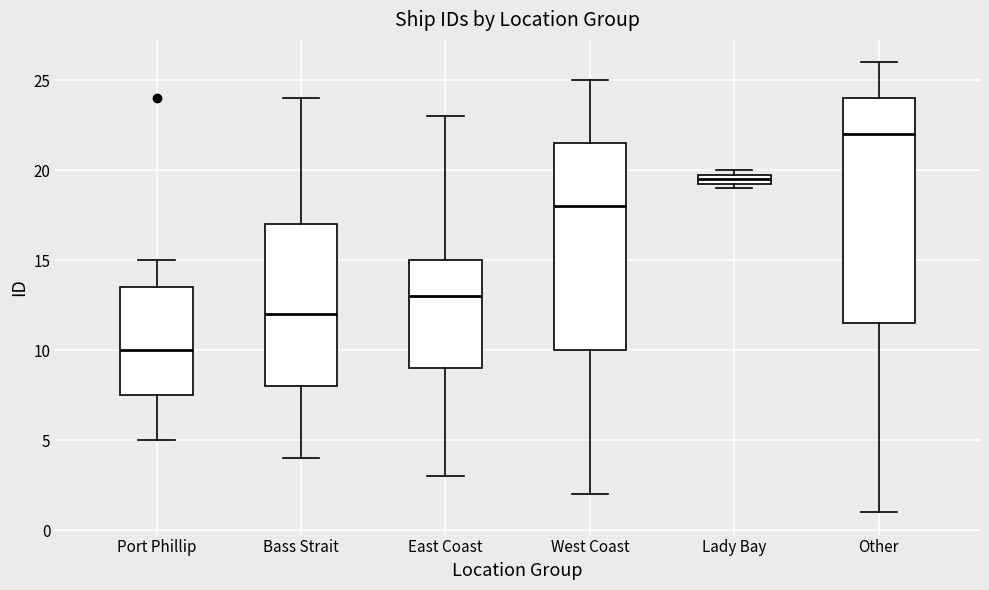

Which box's median line is the highest?

Other